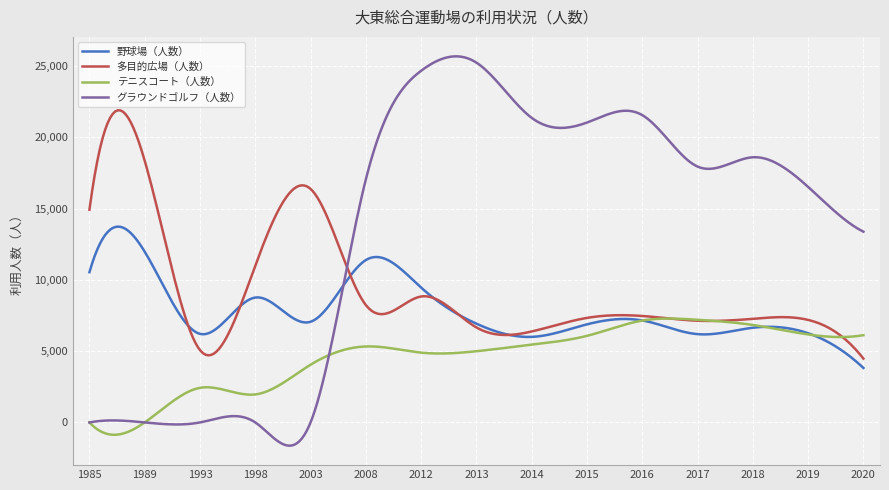

After their last crossing, which series has the higher values: 多目的広場（人数） or グラウンドゴルフ（人数）?

グラウンドゴルフ（人数）